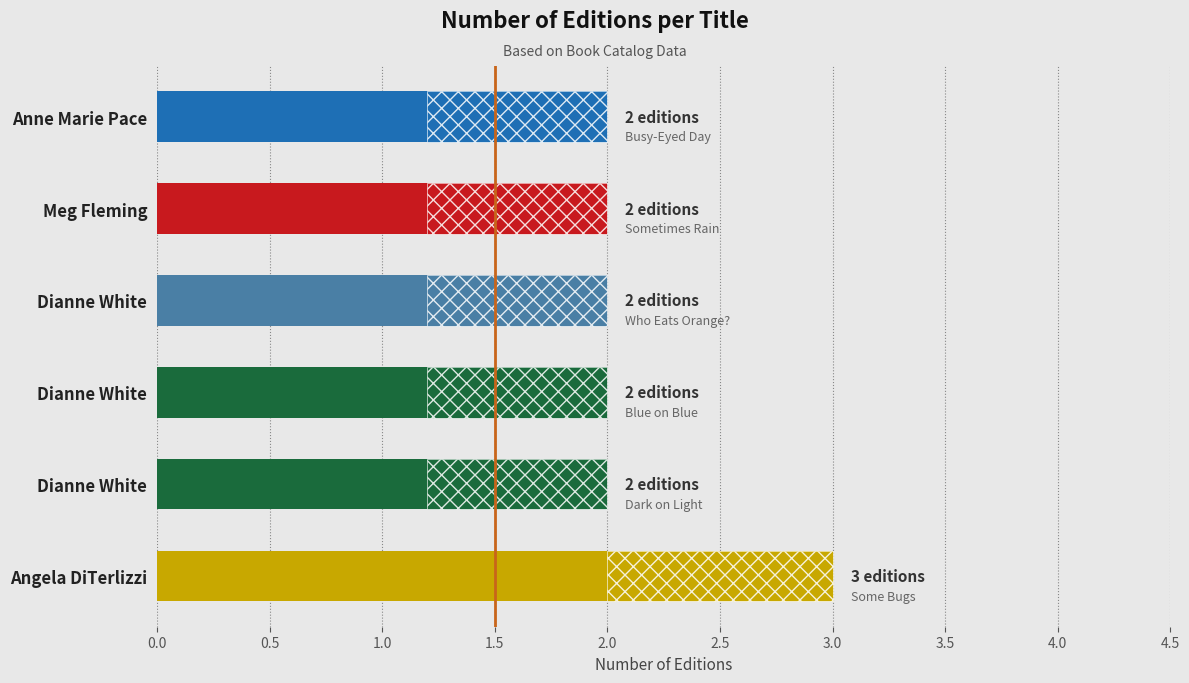

Reading right to left, transcribe all the data shown in this chart.

2	2	2	2	2	3